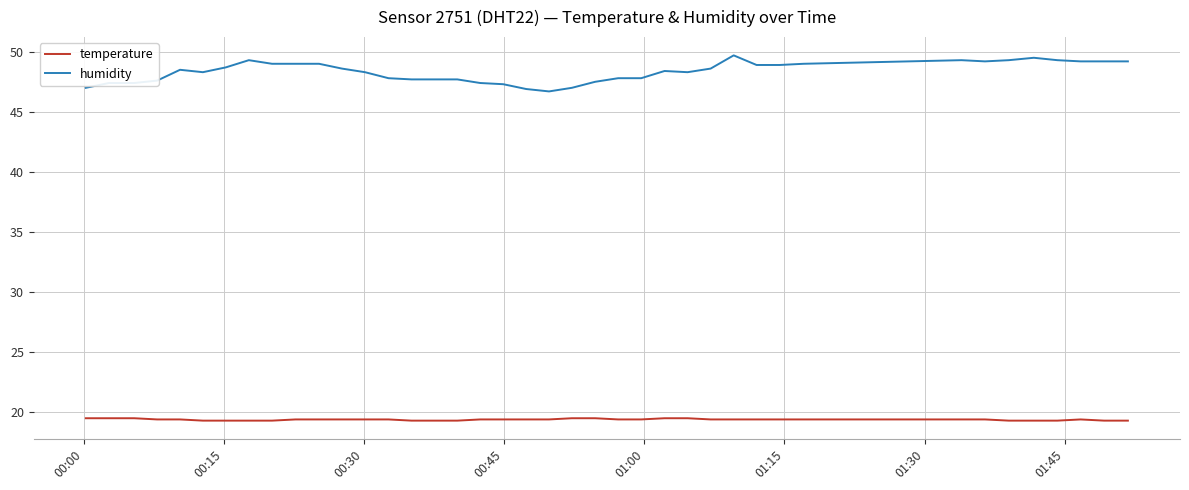

Rank the series by their average value, from highest to lowest.

humidity, temperature